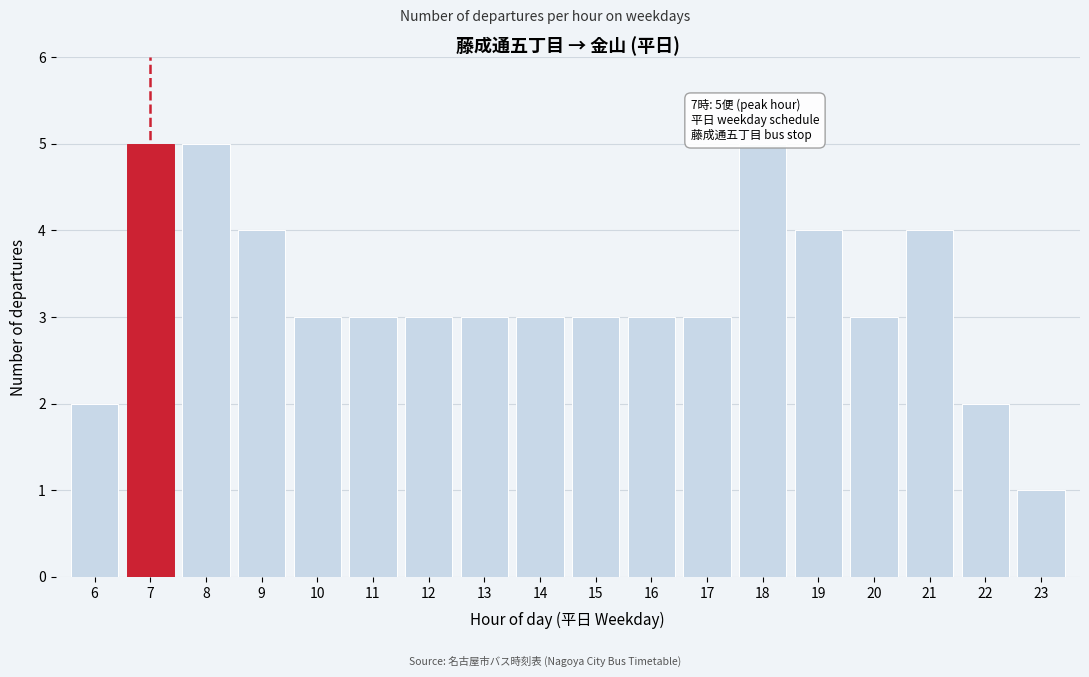

Reading left to right, transcribe all the data shown in this chart.

2	5	5	4	3	3	3	3	3	3	3	3	5	4	3	4	2	1